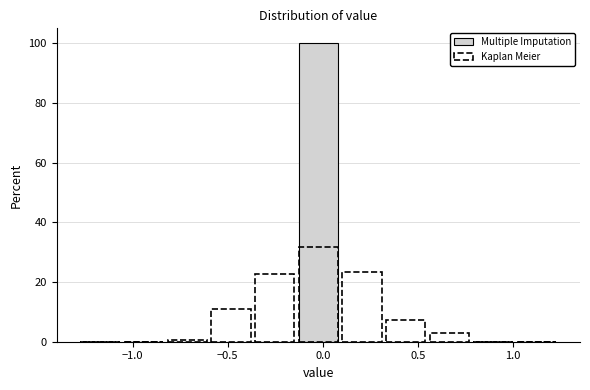

Reading left to right, transcribe this chart: for each bar, give the range it covers on the x-axis and its height. Neither the bar edges nor the heights are printed on the chart, so give them approximately, as read against the axes.

-1.30 to -1.05: 0
-1.05 to -0.85: 0
-0.85 to -0.60: 0
-0.60 to -0.35: 0
-0.35 to -0.15: 0
-0.15 to 0.10: 100
0.10 to 0.30: 0
0.30 to 0.55: 0
0.55 to 0.80: 0
0.80 to 1.00: 0
1.00 to 1.25: 0